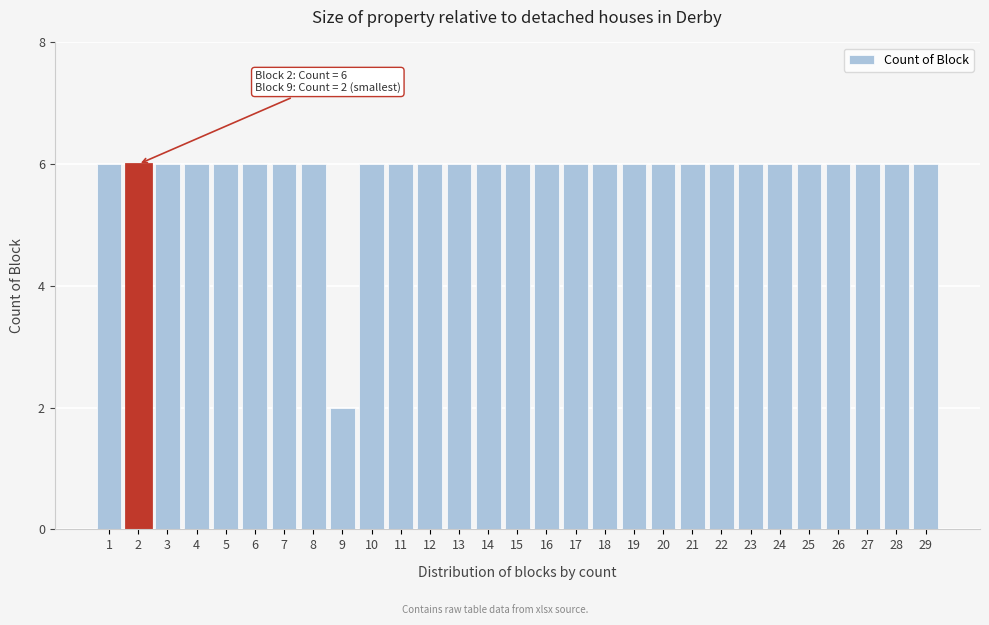

Reading left to right, transcribe all the data shown in this chart.

6	6	6	6	6	6	6	6	2	6	6	6	6	6	6	6	6	6	6	6	6	6	6	6	6	6	6	6	6